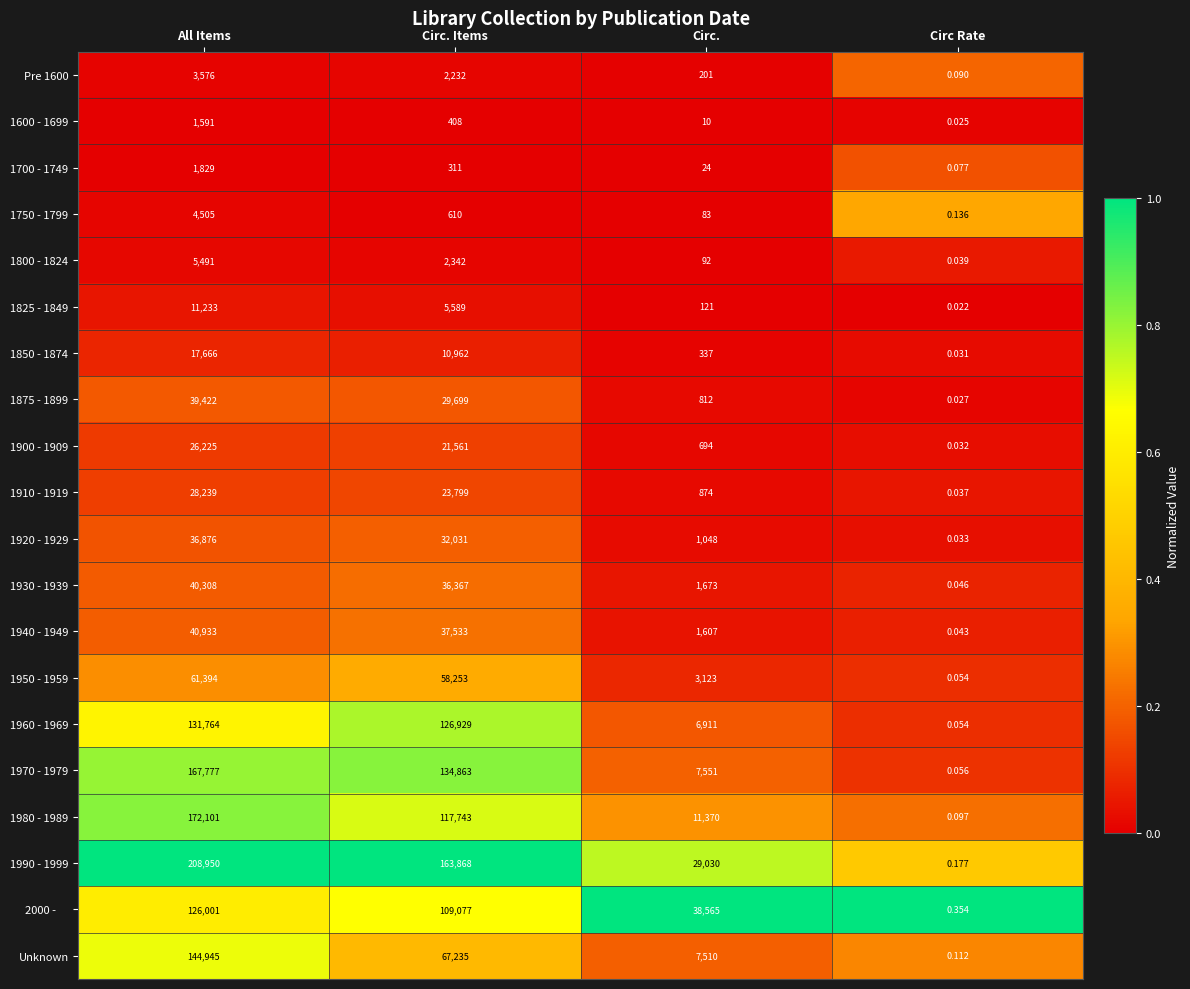

List the labels in order of 1800 - 1824 value, smallest first.

Circ Rate, Circ., Circ. Items, All Items